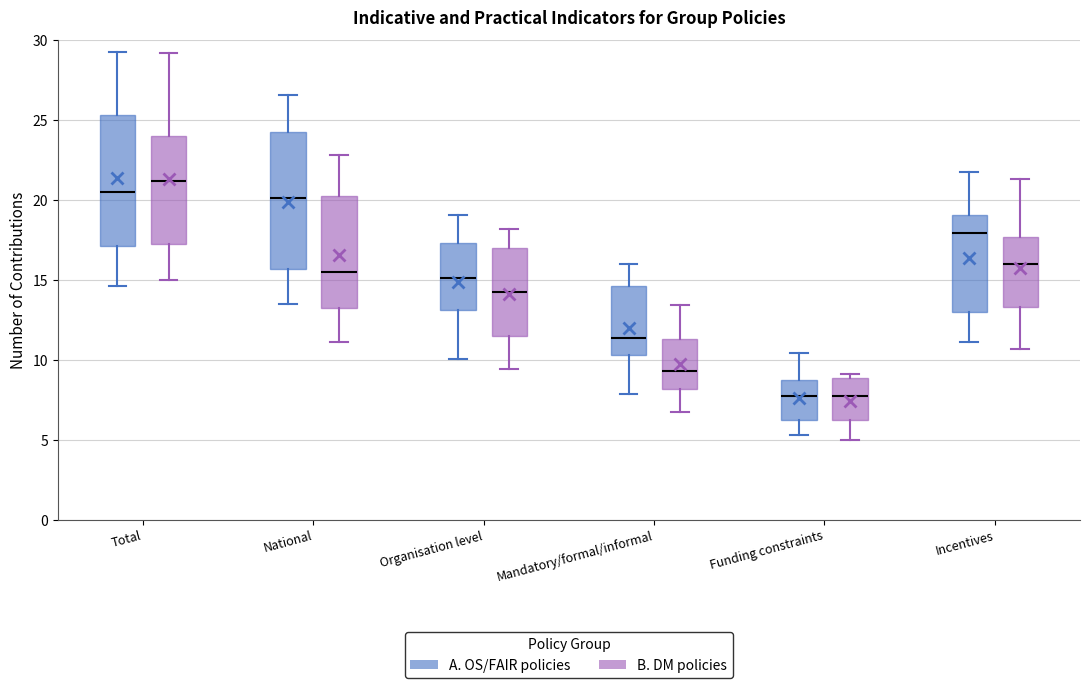

Reading left to right, read every box against the y-axis: the position of its median line, the range the box covers, and the ends of its whiskers. The values are not printed on the chart, so give them approximately, as read against the axis.

Total (A. OS/FAIR policies): median 20.5, box 17.0 to 25.5, whiskers 14.5 to 29.0
Total (B. DM policies): median 21.0, box 17.5 to 24.0, whiskers 15.0 to 29.0
National (A. OS/FAIR policies): median 20.0, box 15.5 to 24.5, whiskers 13.5 to 26.5
National (B. DM policies): median 15.5, box 13.0 to 20.0, whiskers 11.0 to 23.0
Organisation level (A. OS/FAIR policies): median 15.0, box 13.0 to 17.5, whiskers 10.0 to 19.0
Organisation level (B. DM policies): median 14.0, box 11.5 to 17.0, whiskers 9.5 to 18.0
Mandatory/formal/informal (A. OS/FAIR policies): median 11.5, box 10.5 to 14.5, whiskers 8.0 to 16.0
Mandatory/formal/informal (B. DM policies): median 9.5, box 8.0 to 11.5, whiskers 7.0 to 13.5
Funding constraints (A. OS/FAIR policies): median 7.5, box 6.0 to 9.0, whiskers 5.5 to 10.5
Funding constraints (B. DM policies): median 7.5, box 6.0 to 9.0, whiskers 5.0 to 9.0 (just above the box's upper edge)
Incentives (A. OS/FAIR policies): median 18.0, box 13.0 to 19.0, whiskers 11.0 to 21.5
Incentives (B. DM policies): median 16.0, box 13.5 to 17.5, whiskers 10.5 to 21.5